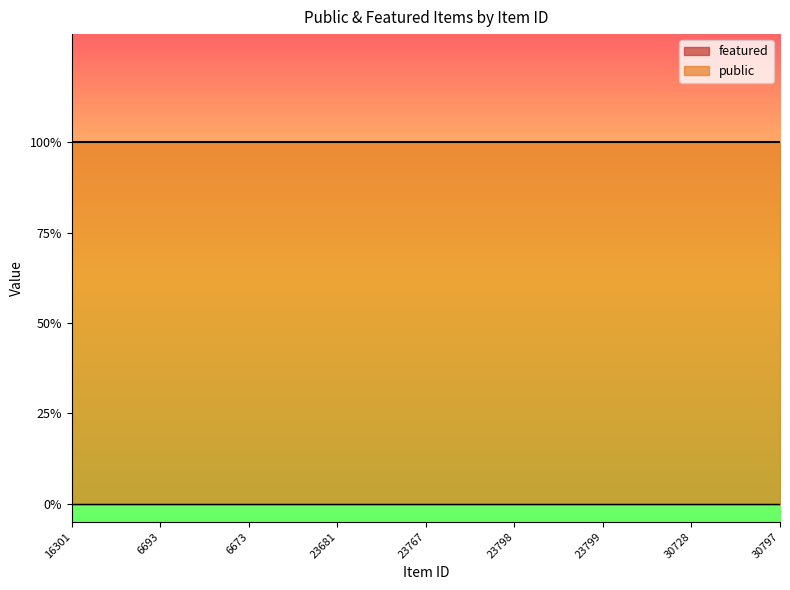

Does the chart display data point markers on the line(s)?

No